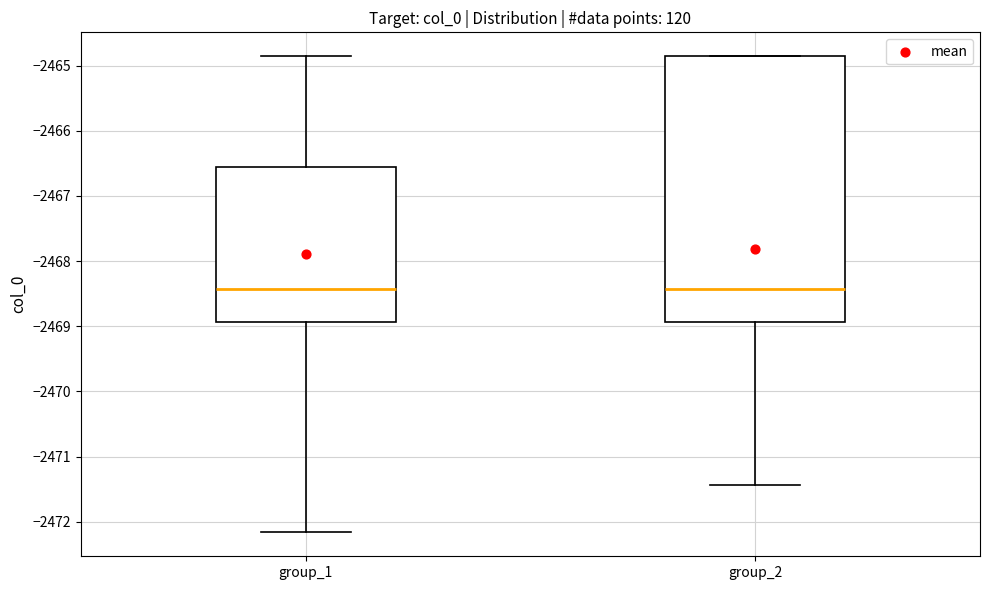

Which box is the tallest, from its lower edge to its upper edge?

group_2